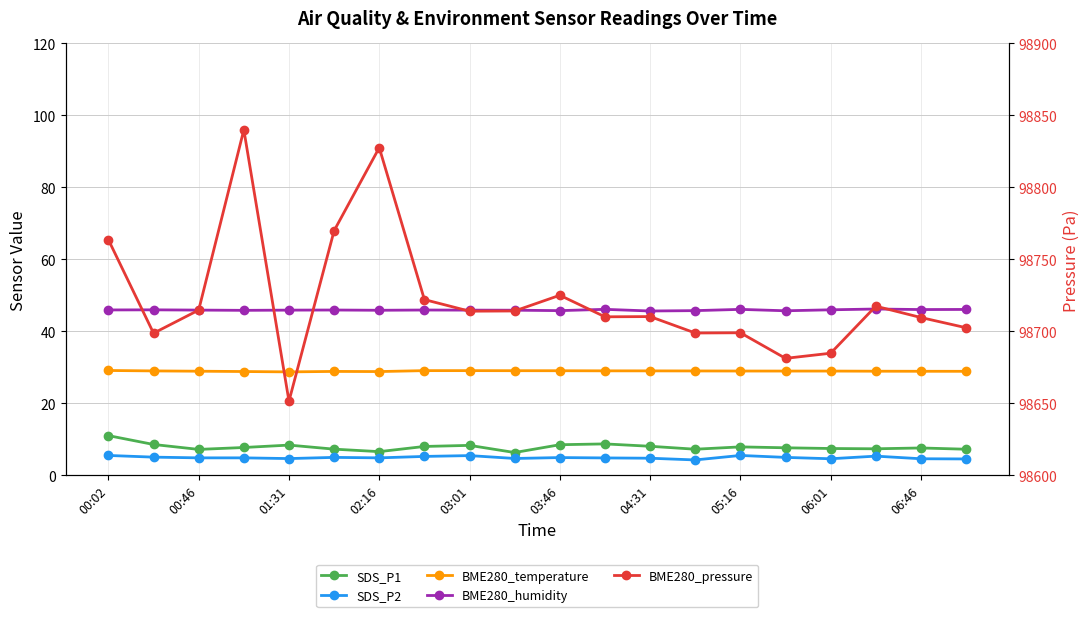

Which series changed the most between 05:16 and 06:46?

BME280_pressure